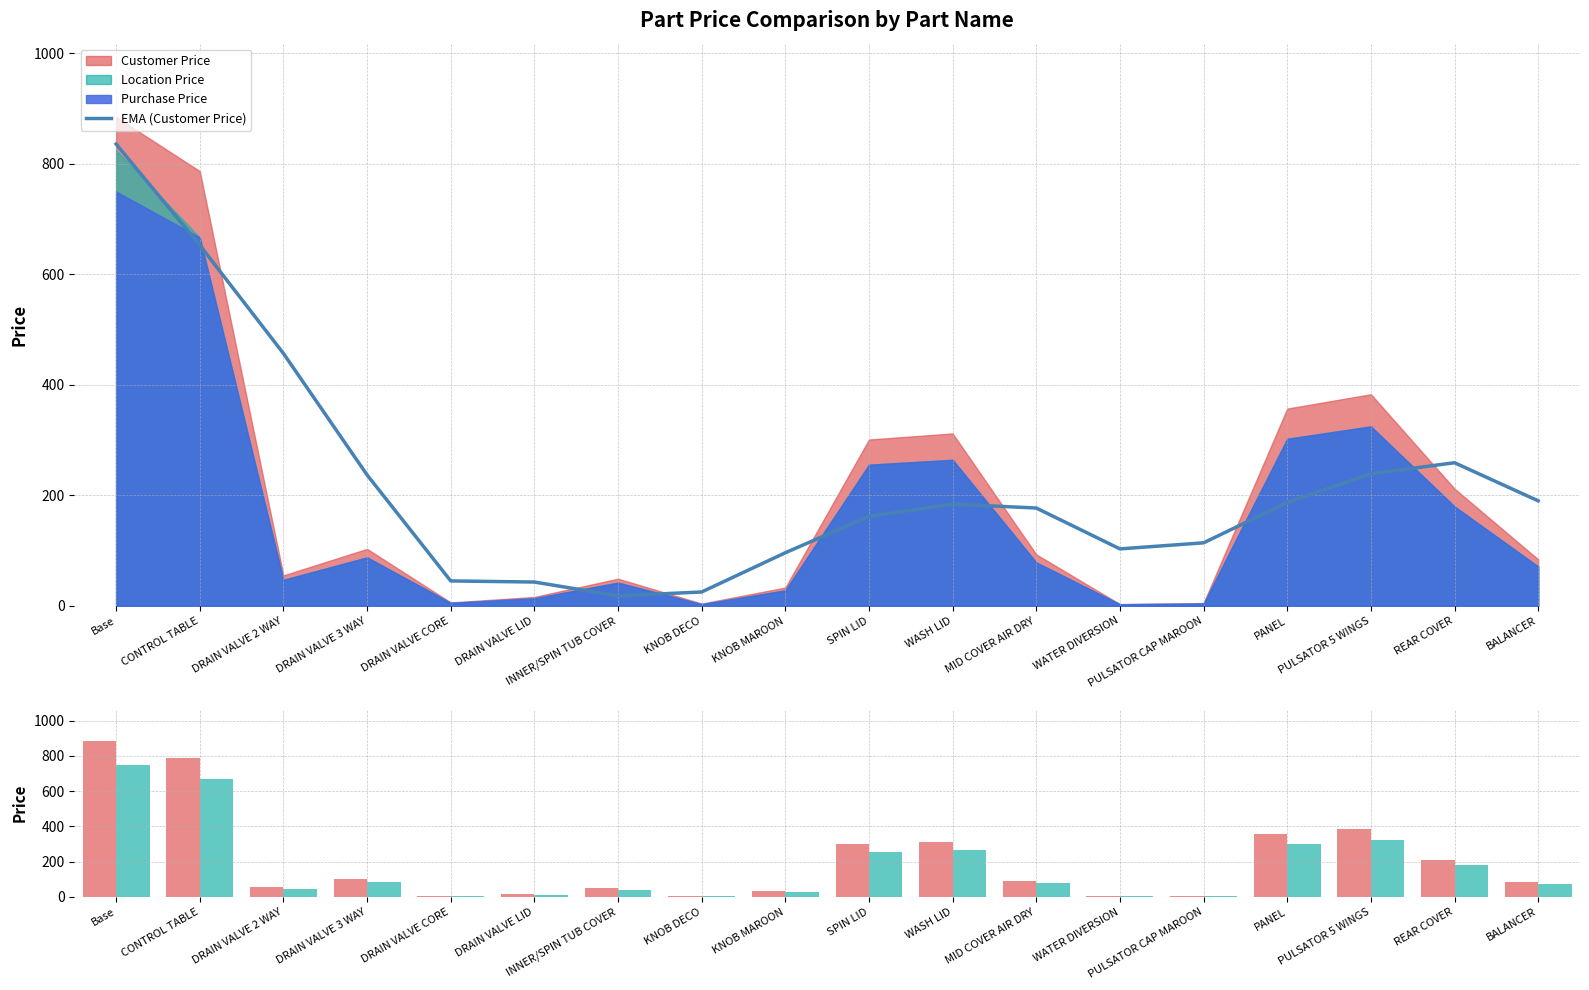

Which category has the lowest value in the EMA (Customer Price) series?

INNER/SPIN TUB COVER